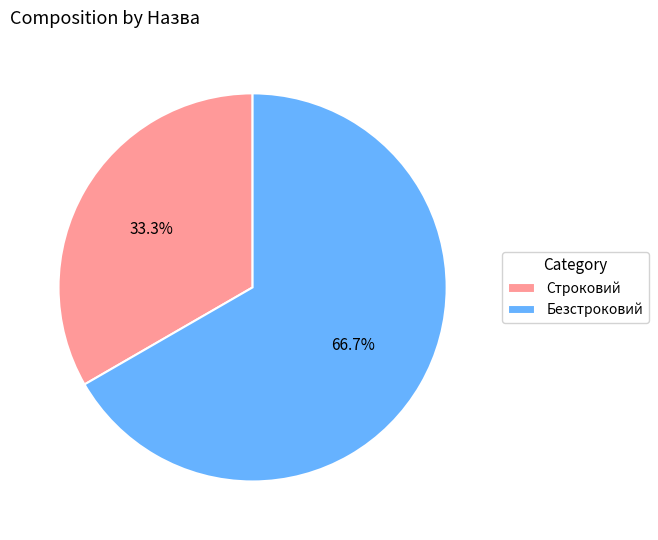

Is it true that Безстроковий is 59% of the pie?

False